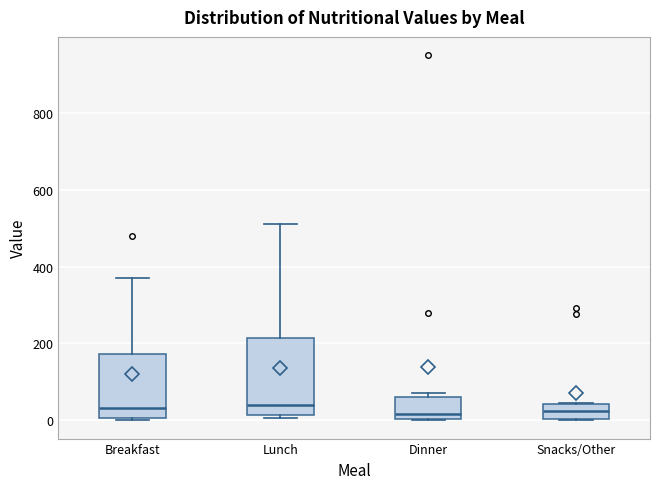

Reading left to right, read every box against the y-axis: the position of its median line, the range the box covers, and the ends of its whiskers. The values are not printed on the chart, so give them approximately, as read against the axis.

Breakfast: median 40, box 0 to 180, whiskers 0 (just below the box's lower edge) to 380
Lunch: median 40, box 20 to 220, whiskers 0 to 520
Dinner: median 20, box 0 to 60, whiskers 0 to 80
Snacks/Other: median 20, box 0 to 40, whiskers 0 to 40